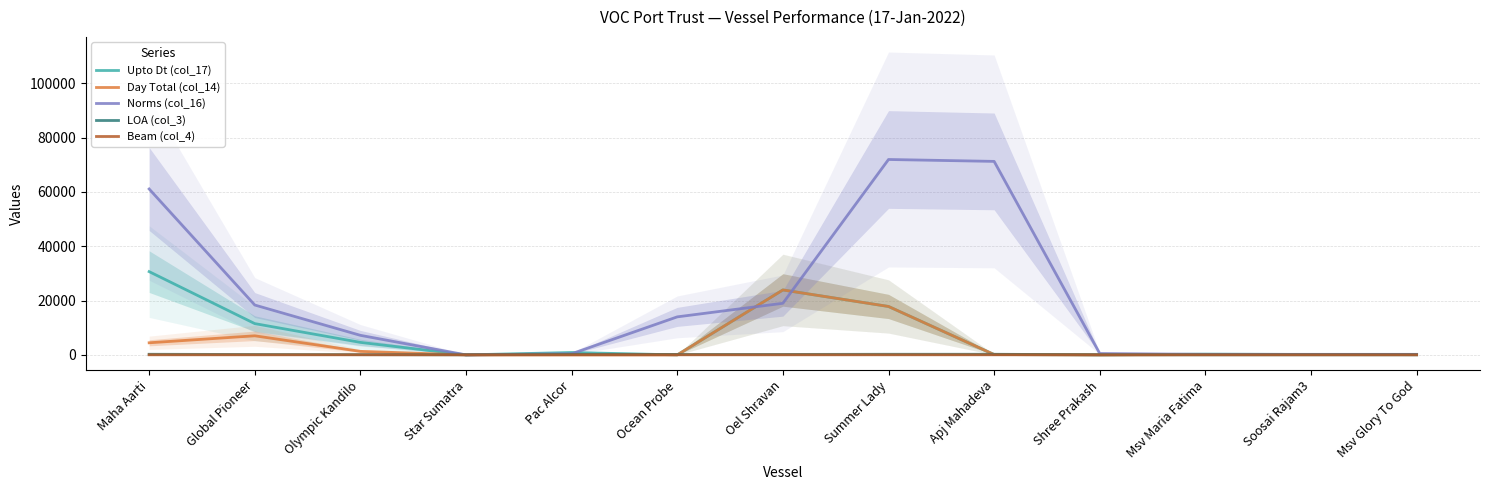

The Day Total (col_14) series shows 125 at Apj Mahadeva. True or false?

True